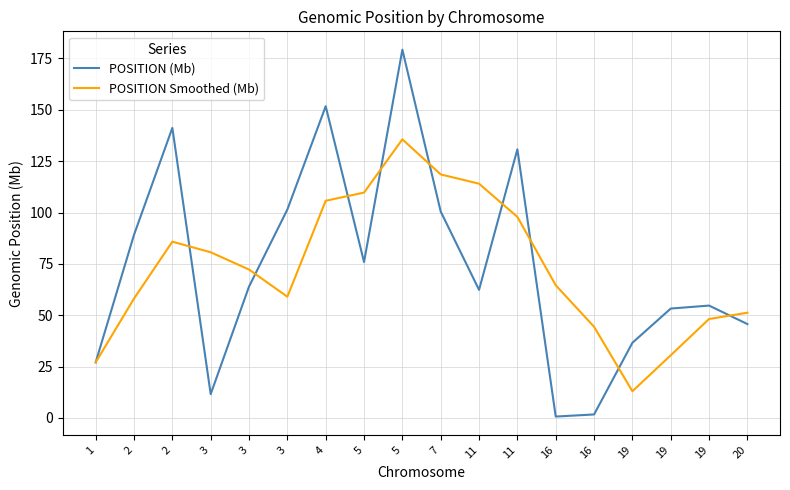

List the labels in order of POSITION (Mb) value, largest first.

5, 4, 2, 11, 3, 7, 2, 5, 3, 11, 19, 19, 20, 19, 1, 3, 16, 16